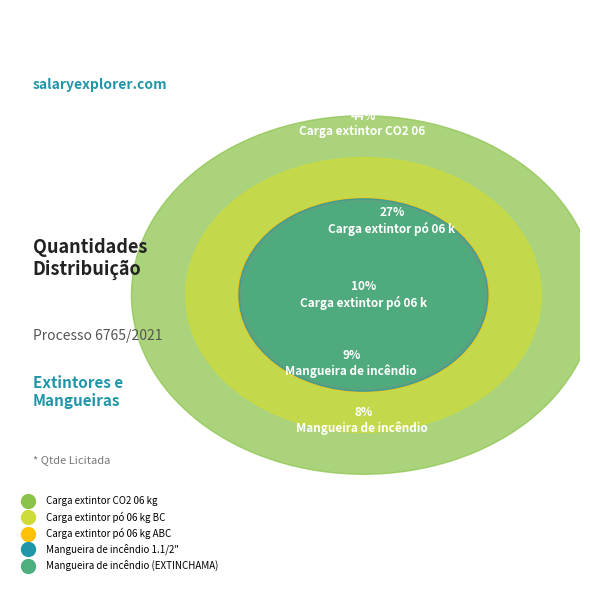

How much of the chart is everything except Carga extintor CO2 06 kg?

55.4%